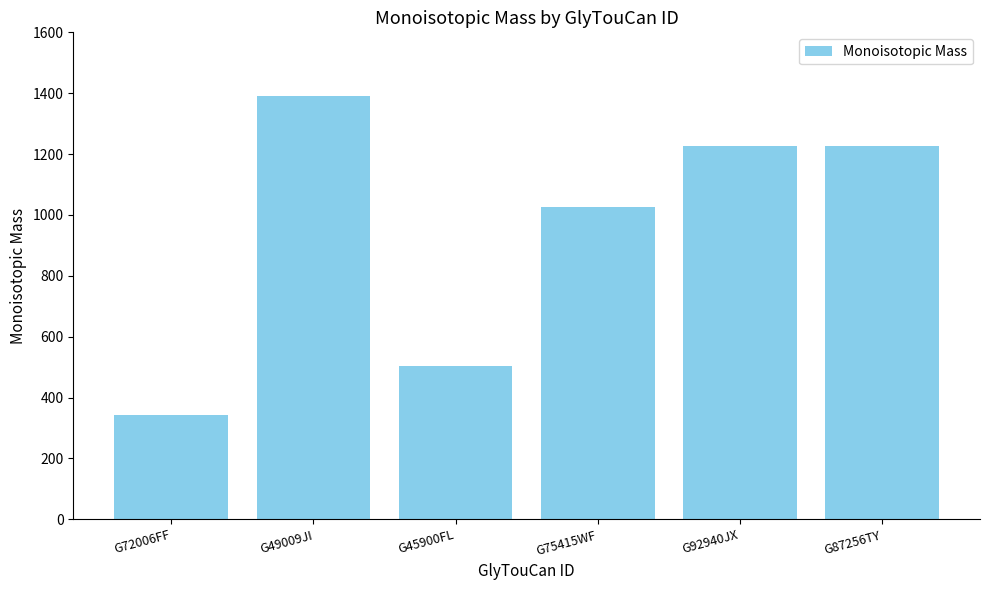

Where does the data first go above 1226?

G49009JI